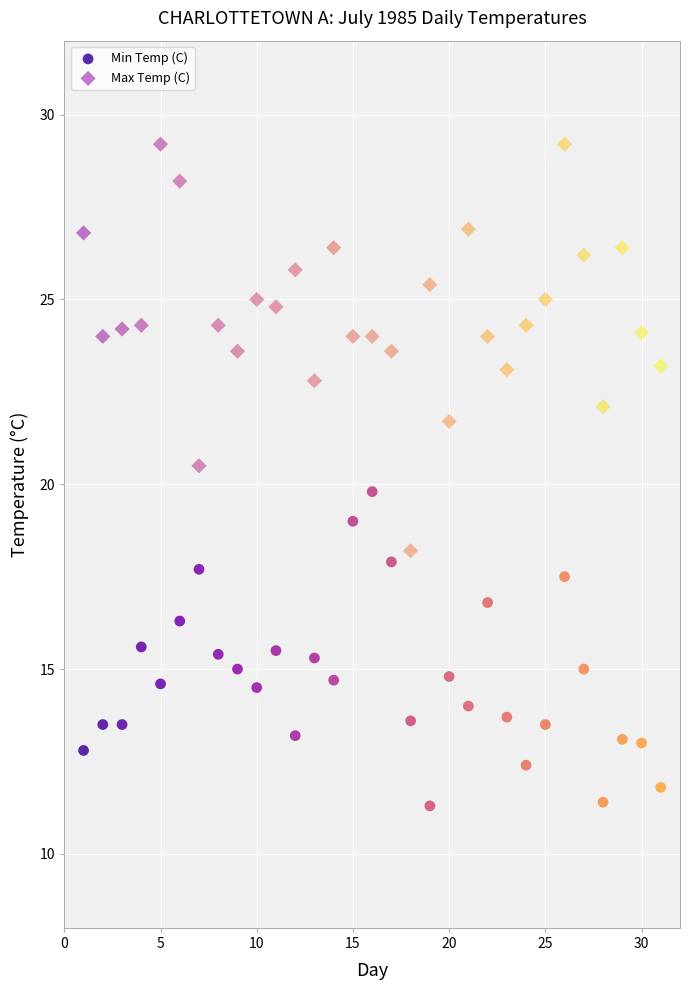

Across all data points, what is the range of X values (max minus min)?

30.0